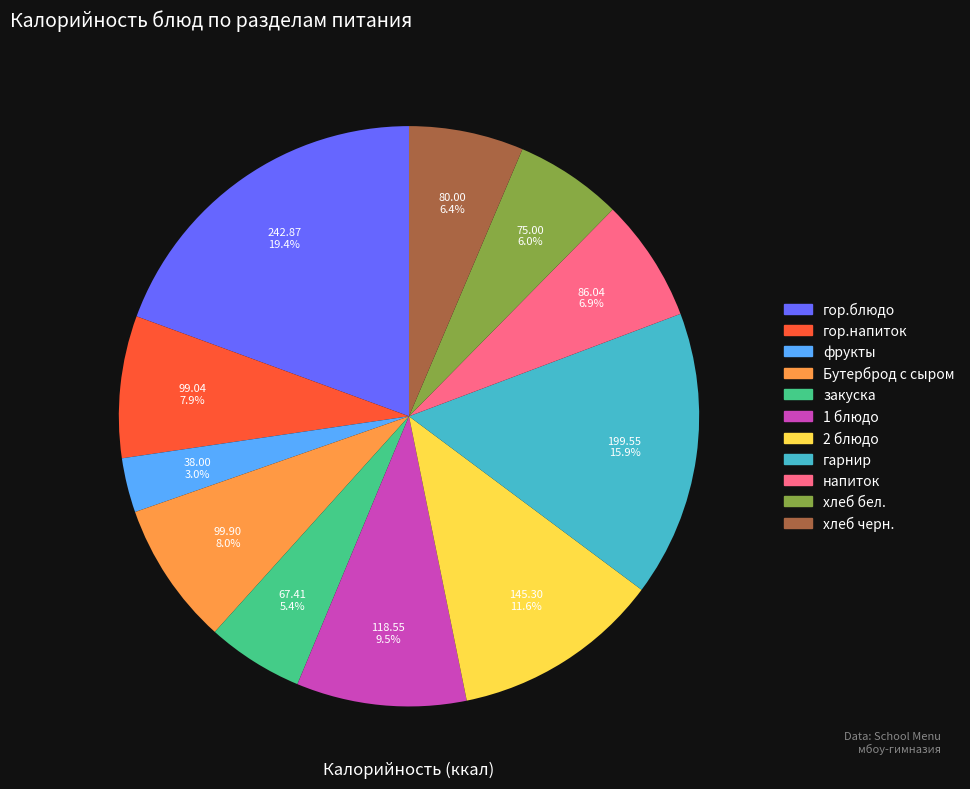

Which category has the smallest portion of the pie?

фрукты